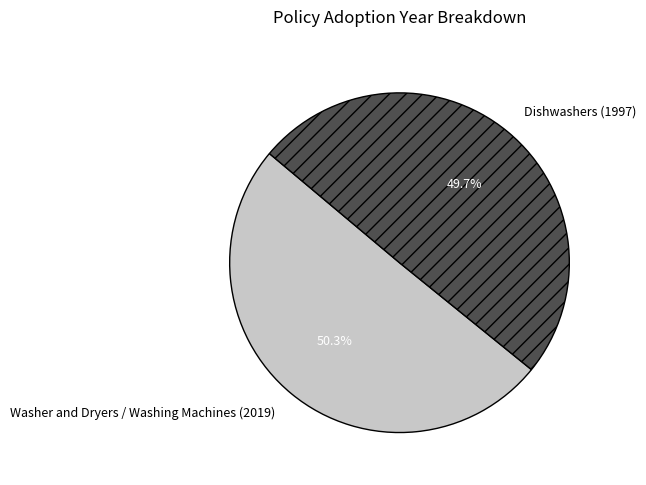

How many segments does this pie chart have?

2